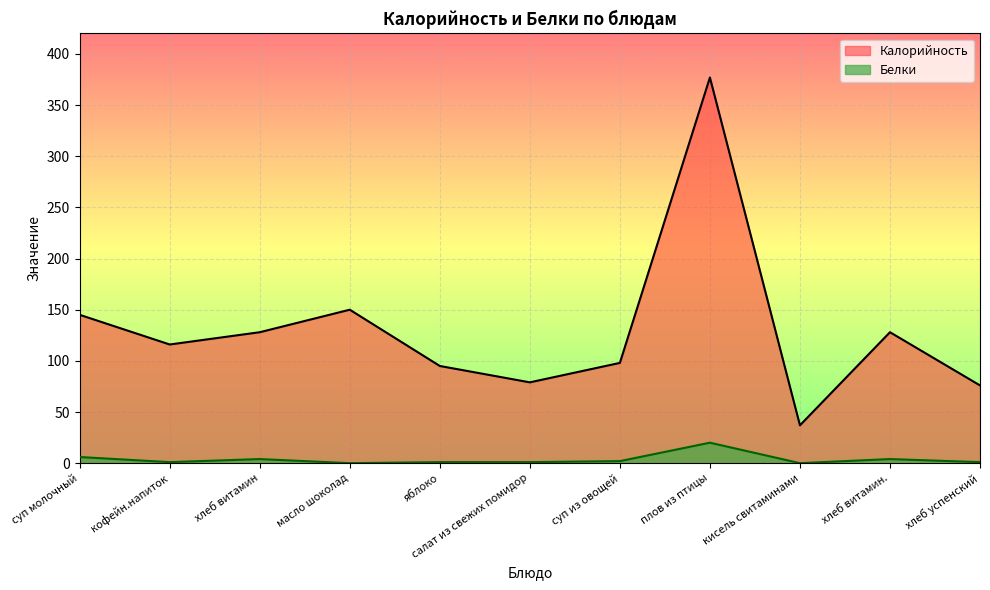

The Калорийность series shows 116 at кофейн.напиток. True or false?

True